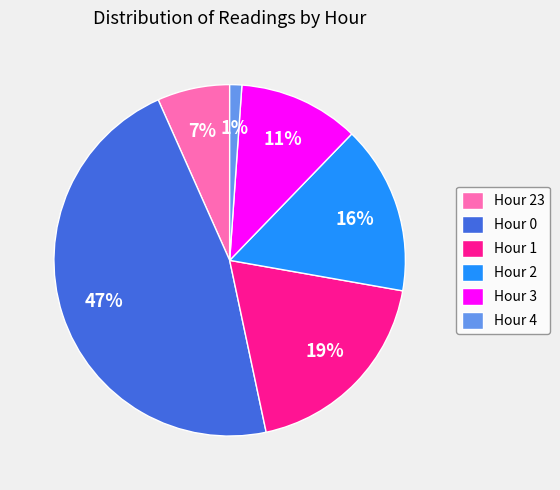

Is it true that Hour 2 is 2% of the pie?

False